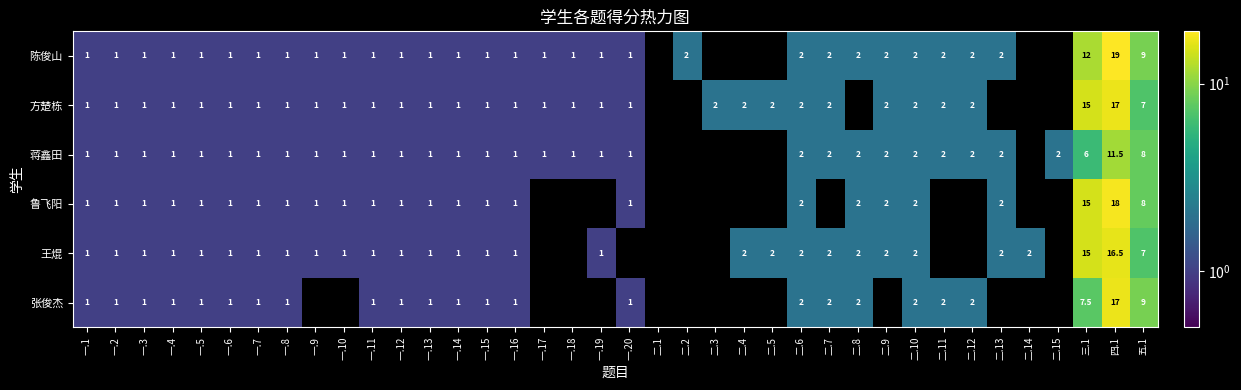

What is the total value across all series at 一.3?

6.0